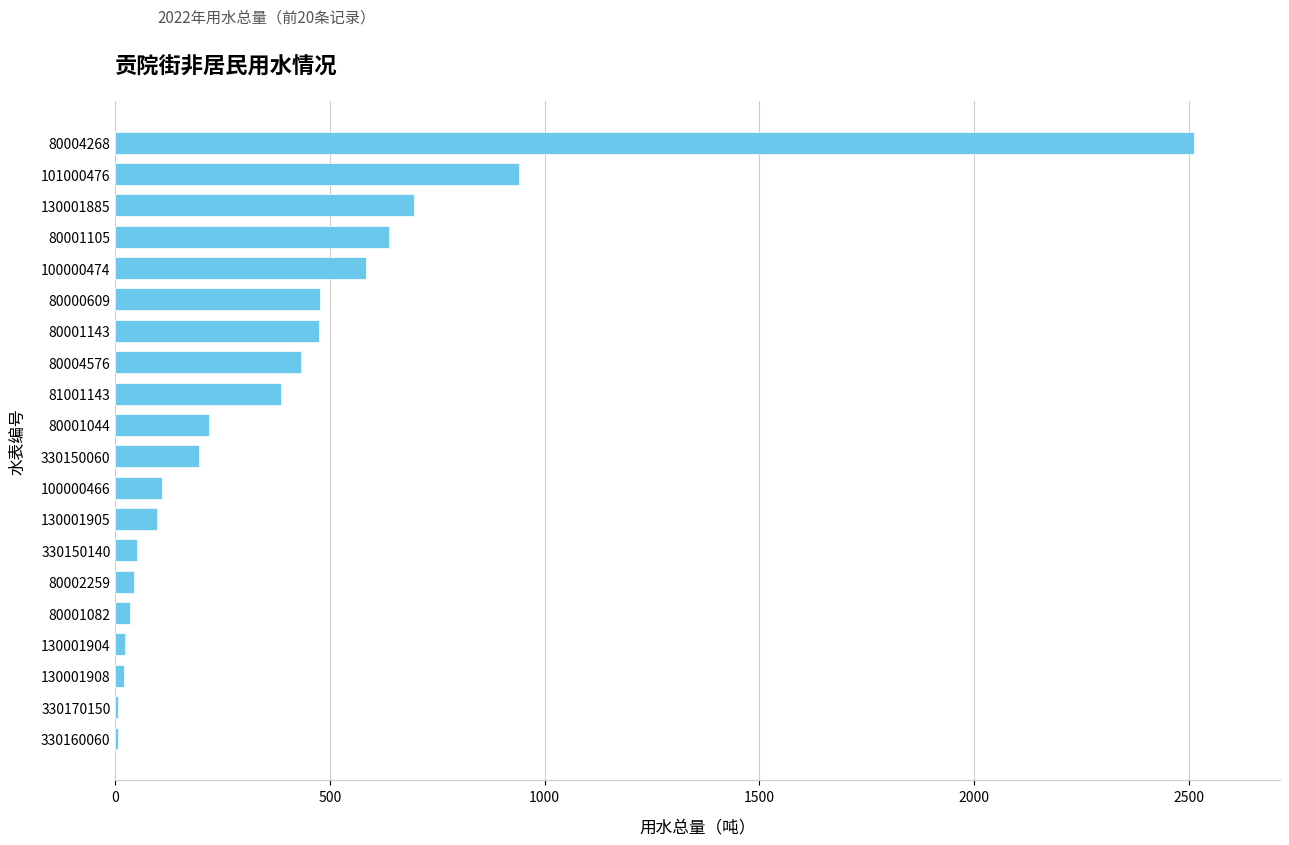

What is the change in value from 80000609 to 80004268?

+2035